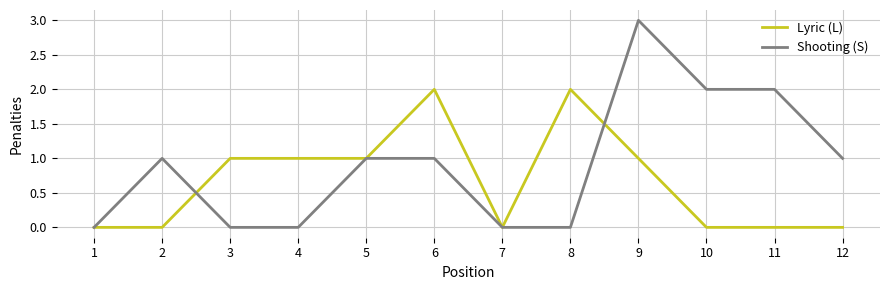

The value of Shooting (S) at 4 is -2. True or false?

False